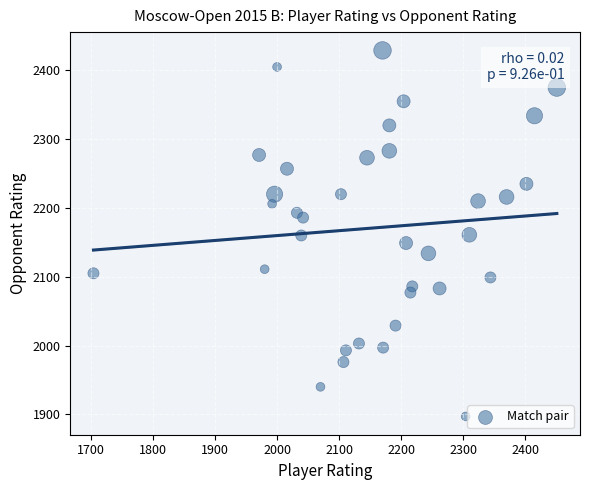

What is the range of X values (max minus min)?

747